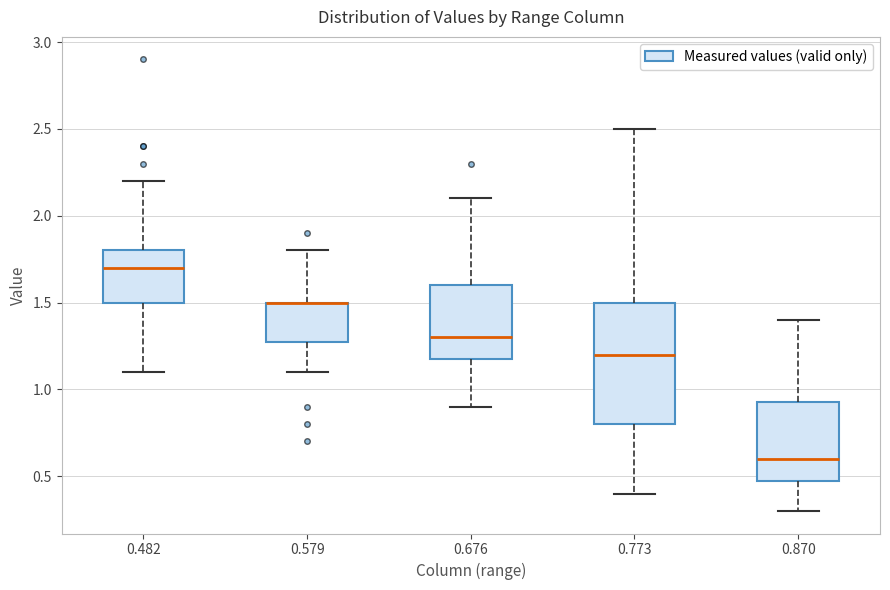

Which box is the tallest, from its lower edge to its upper edge?

0.773